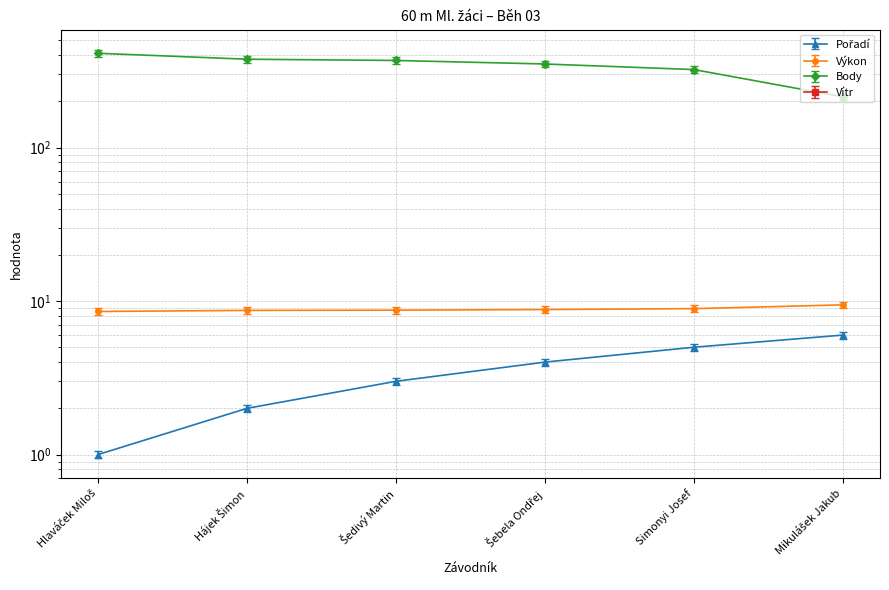

List the labels in order of Výkon value, largest first.

Mikulášek Jakub, Simonyi Josef, Šebela Ondřej, Šedivý Martin, Hájek Šimon, Hlaváček Miloš